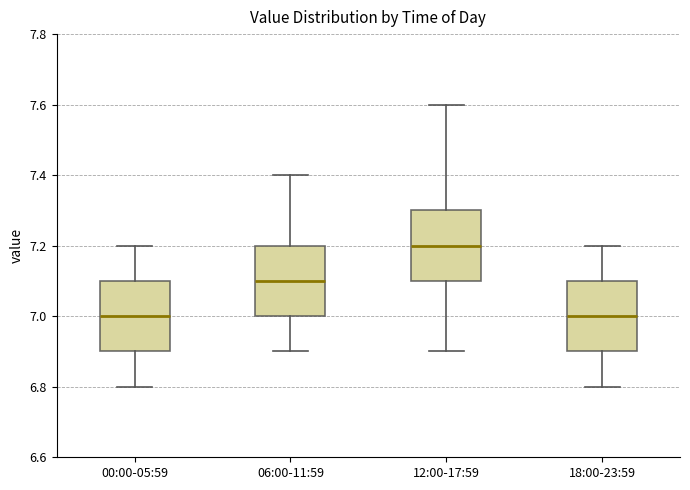

Where is the upper edge of the box for 06:00-11:59 on the y-axis? The values are not printed on the chart, so give them approximately, as read against the axis.

7.2